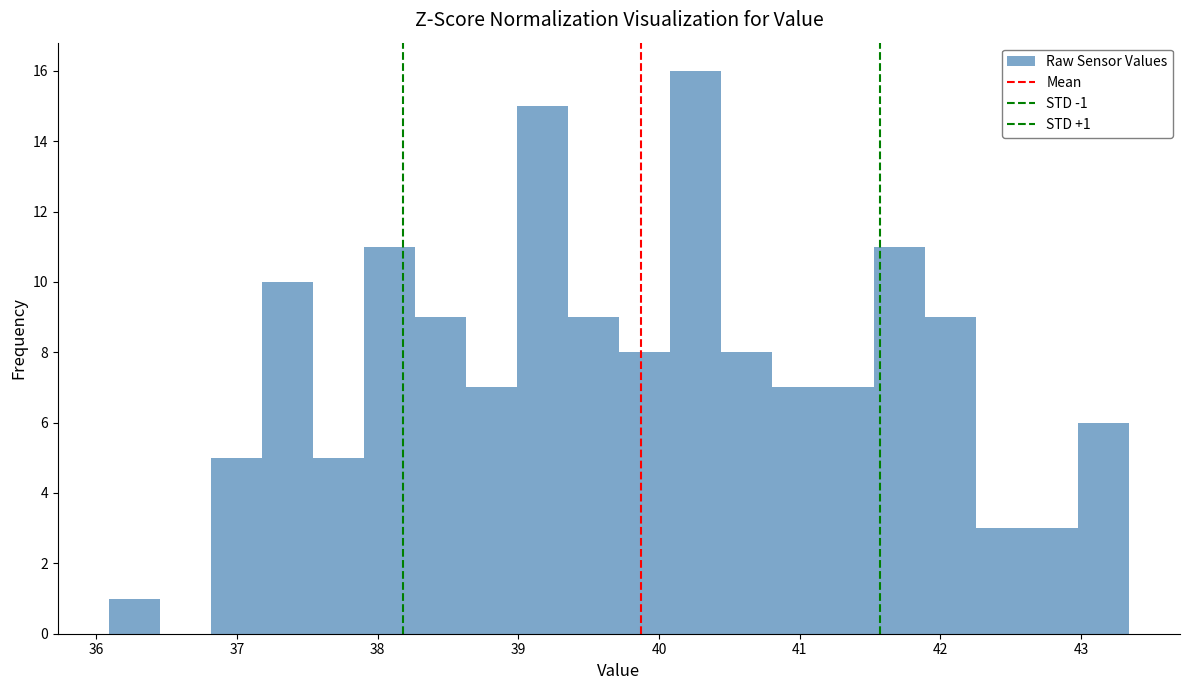

Around what value on the x-axis is the tallest bar? Give the approximate position of its centre, as read against the axis.

40.3